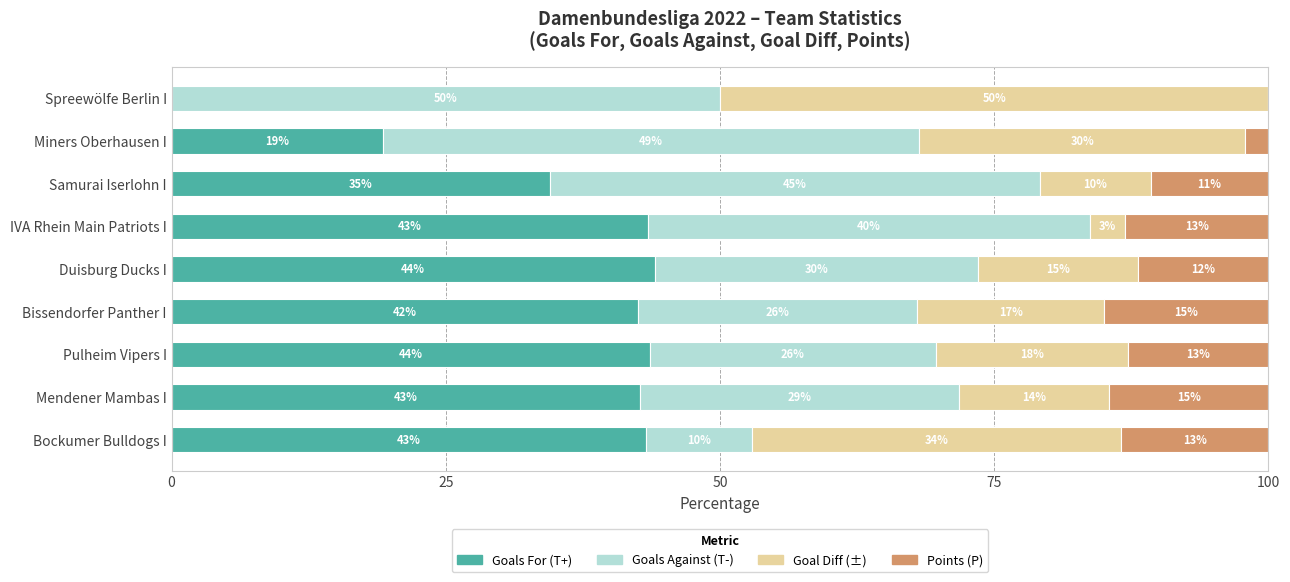

What are all the series names shown in the legend?

Goals For (T+), Goals Against (T-), Goal Diff (±), Points (P)